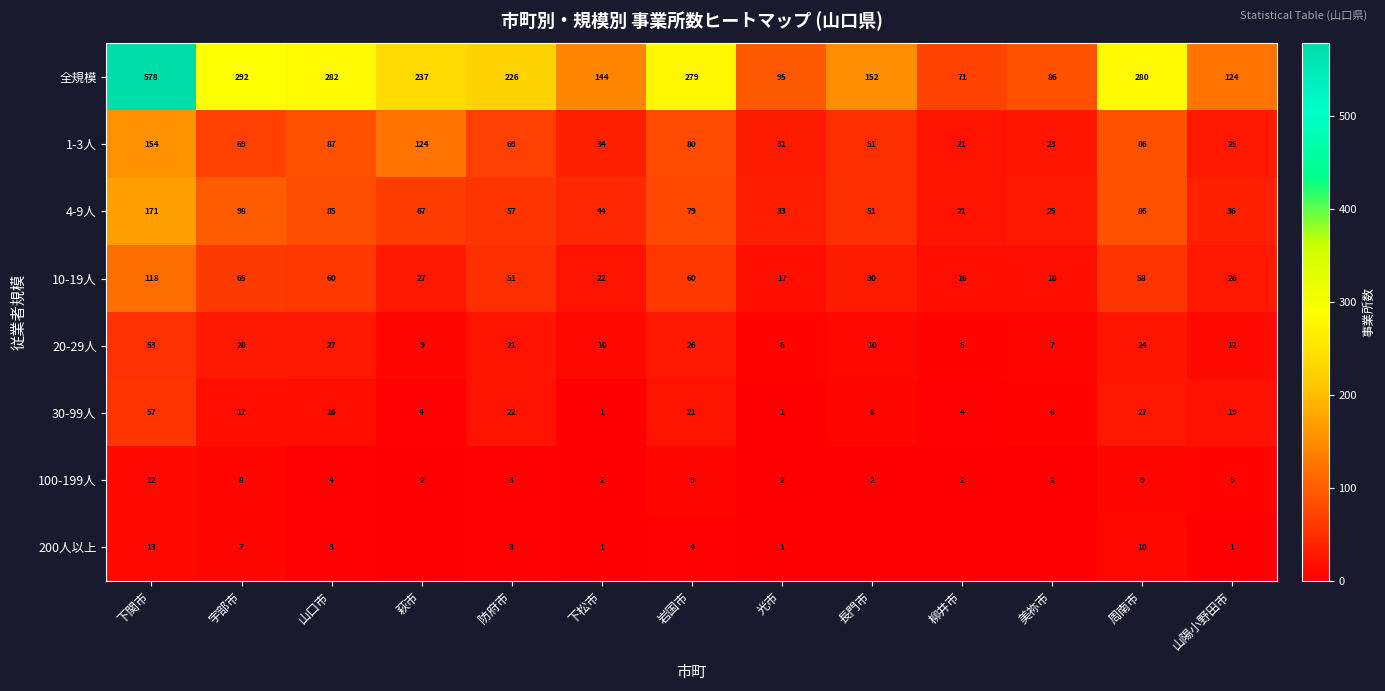

Between 宇部市 and 山口市, which series saw the biggest shift?

1-3人